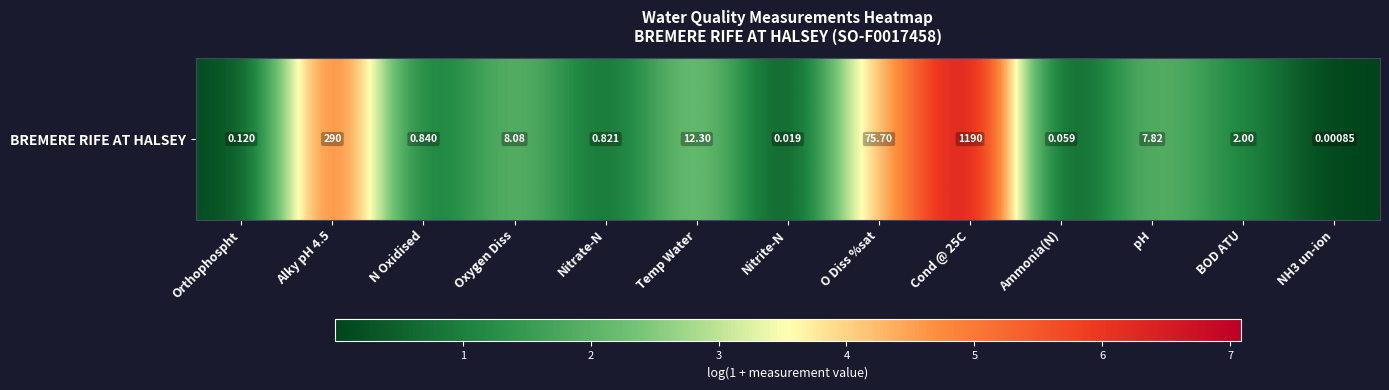

Which category has the lowest value across all series?

NH3 un-ion